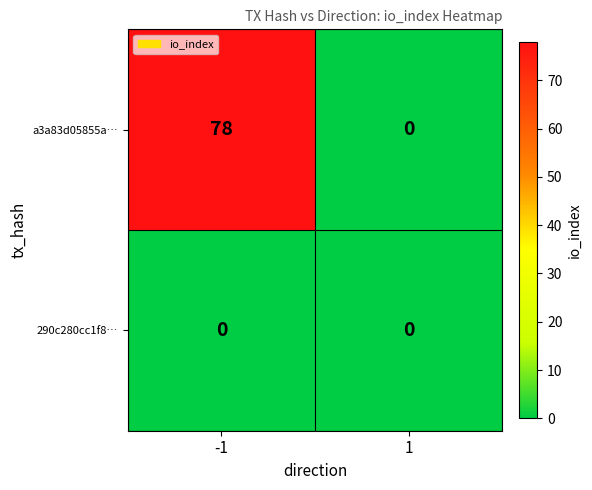

The value of a3a83d05855a… at 1 is 0. True or false?

True